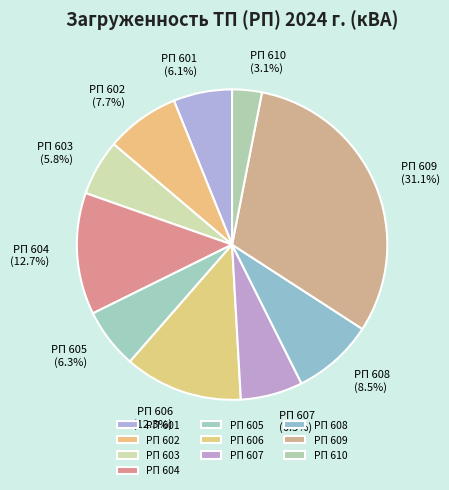

What percentage is the РП 601 slice, to the nearest percent?

6%